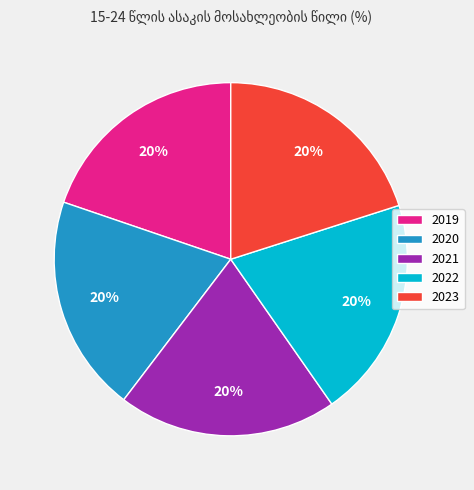

Count the number of slices in the pie.

5